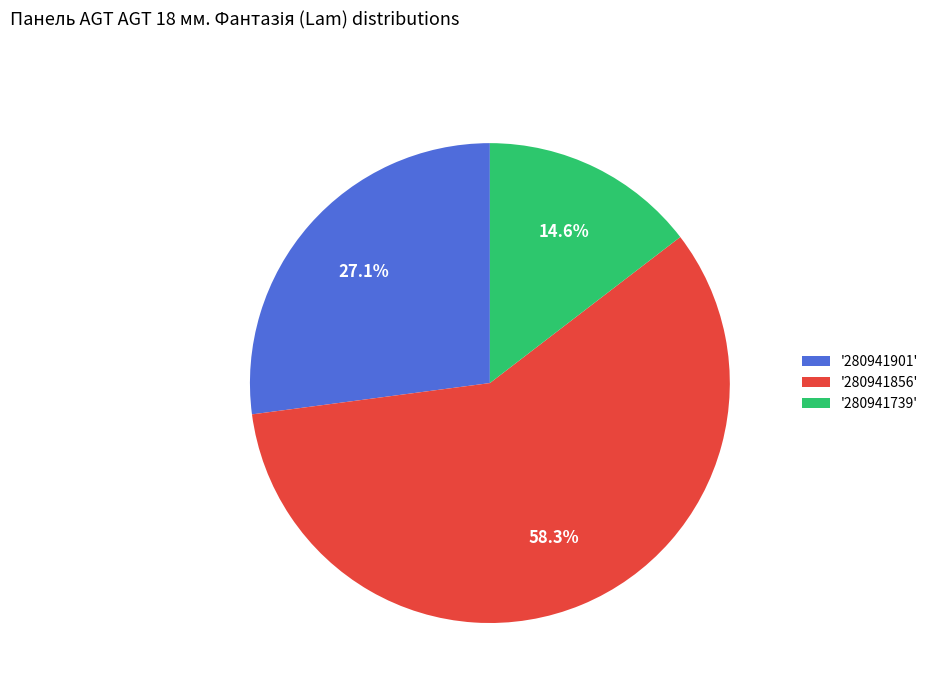

To the nearest percent, what is the average slice percentage?

33%